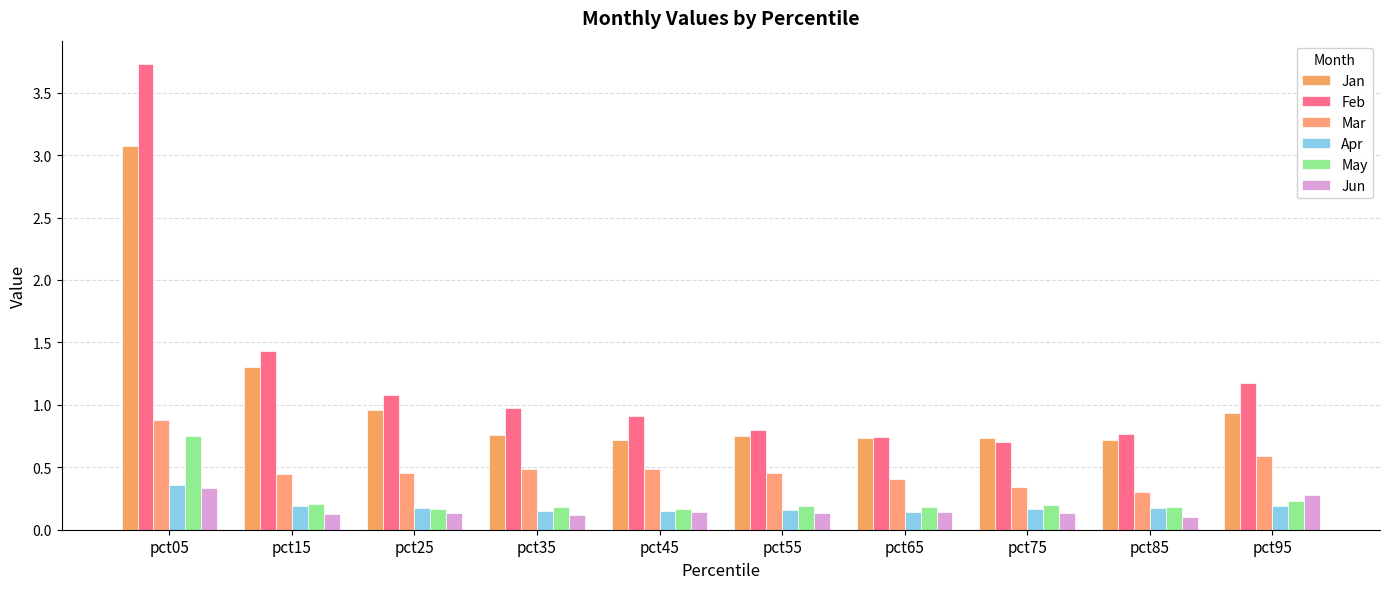

What is the total value across all series at pct65?

2.4